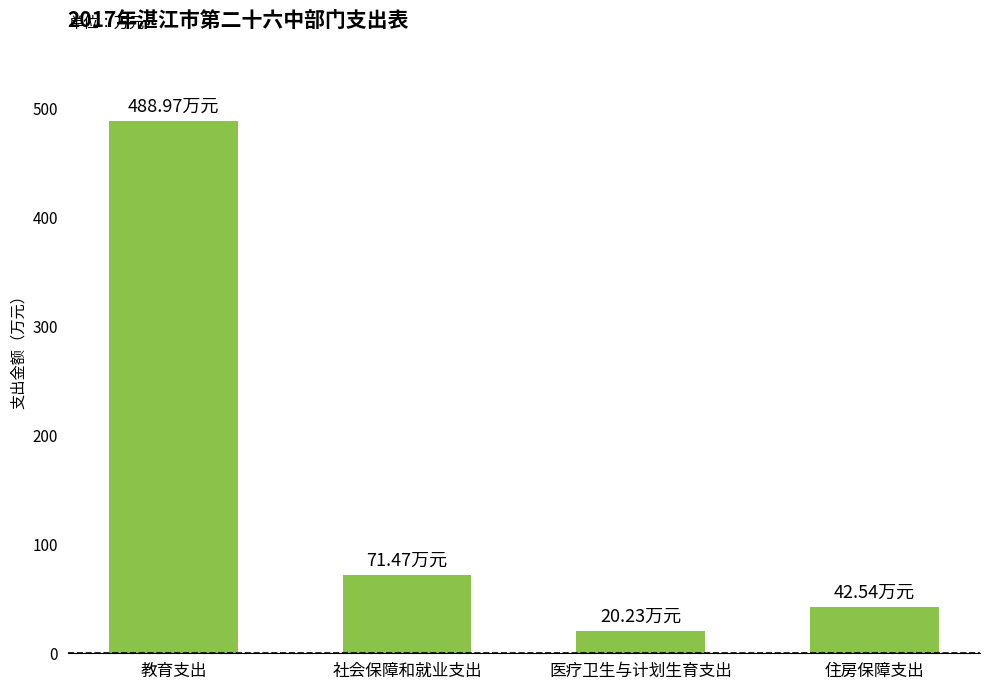

What is the difference between the values at 教育支出 and 社会保障和就业支出?

417.5